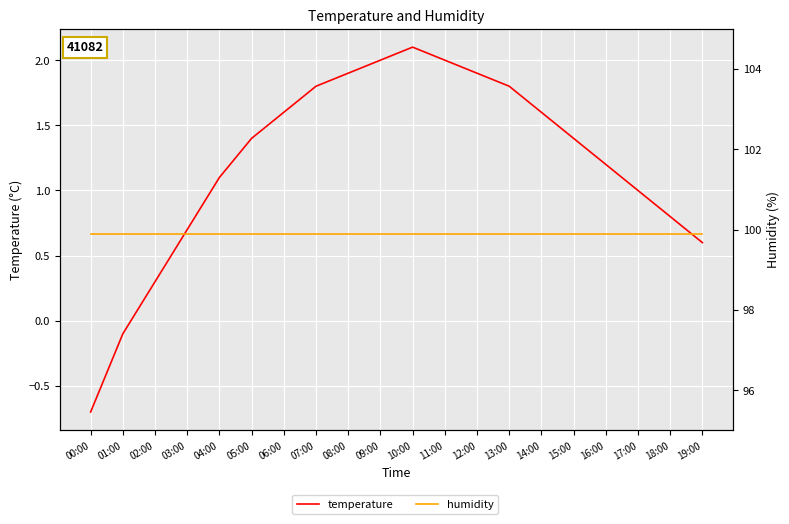

How many data points in temperature are above 1?

13